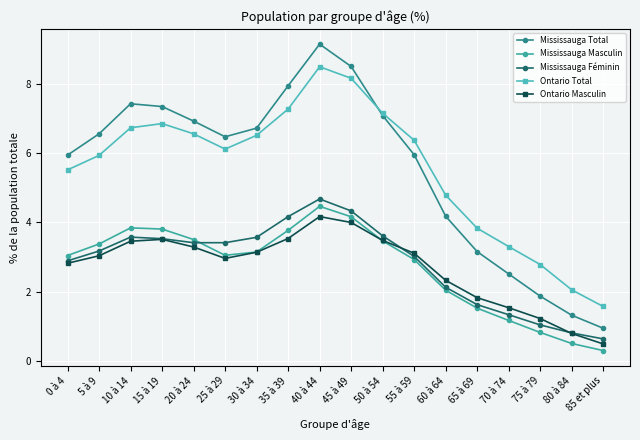

At which category is the sum across all series the highest?

40 à 44